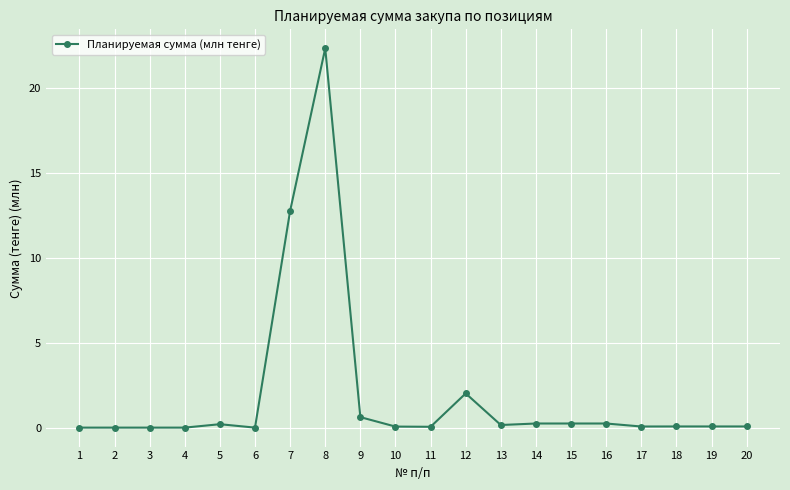

How many categories are shown in the chart?

20